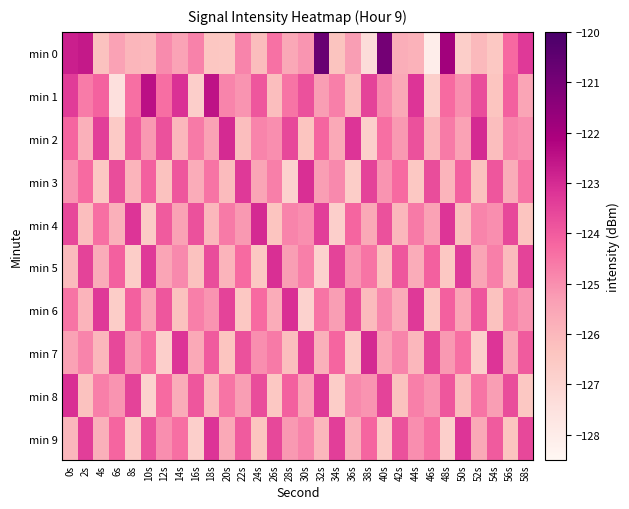

At how many categories does at least one series exceed -125?

30